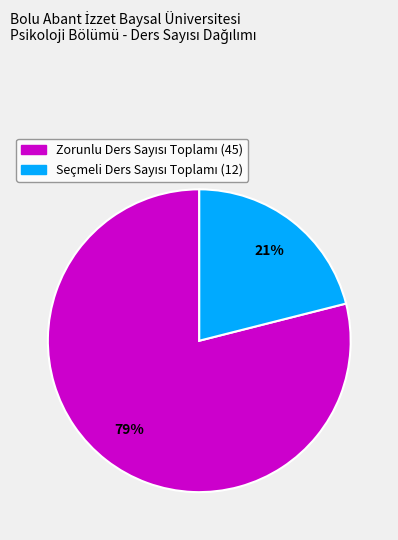

To the nearest percent, what is the average slice percentage?

50%